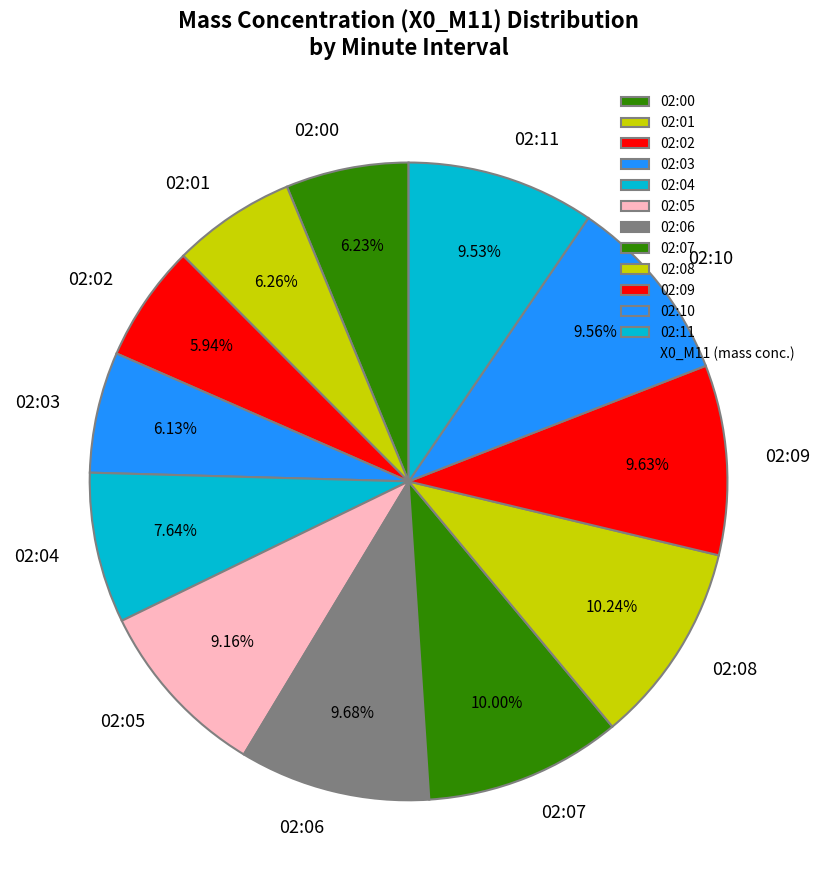

To the nearest percent, what is the average slice percentage?

8%